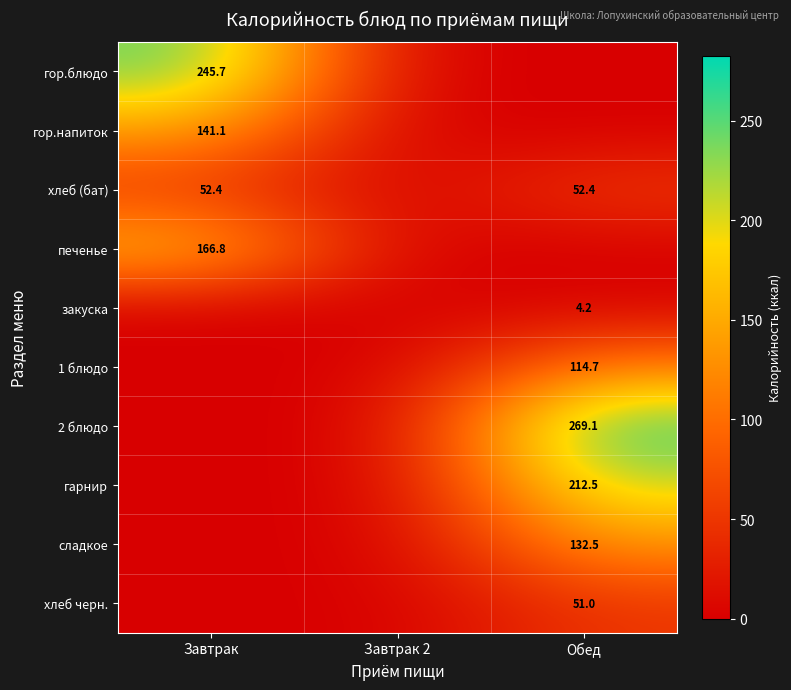

The value of 1 блюдо at Обед is 156.6. True or false?

False